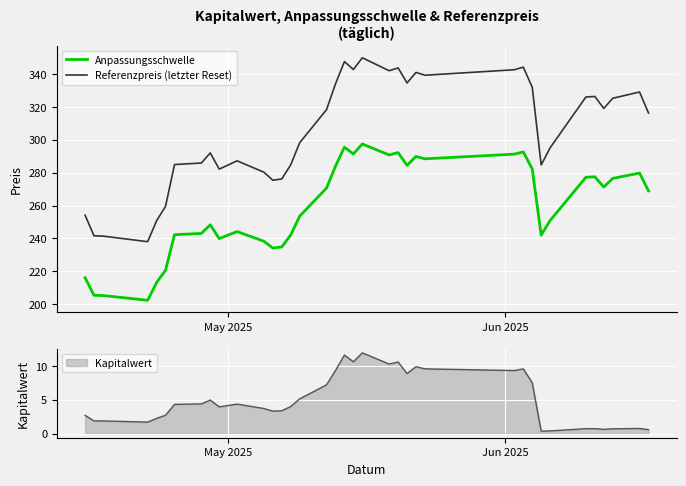

True or false: Anpassungsschwelle and Referenzpreis (letzter Reset) cross at least once.

False